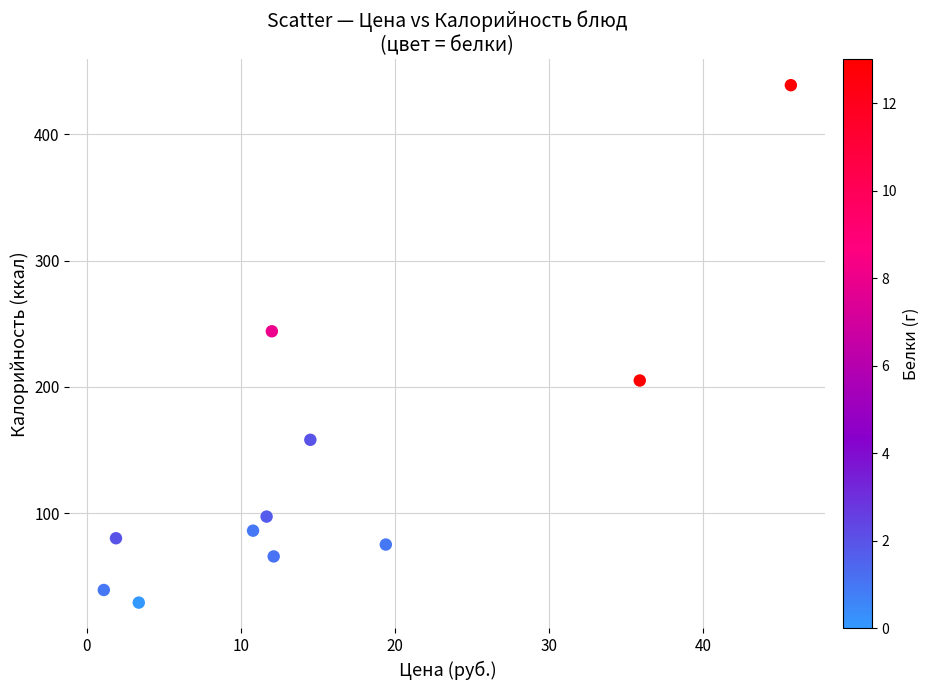

What Y value in the scatter plot is closest to 234?

244.0